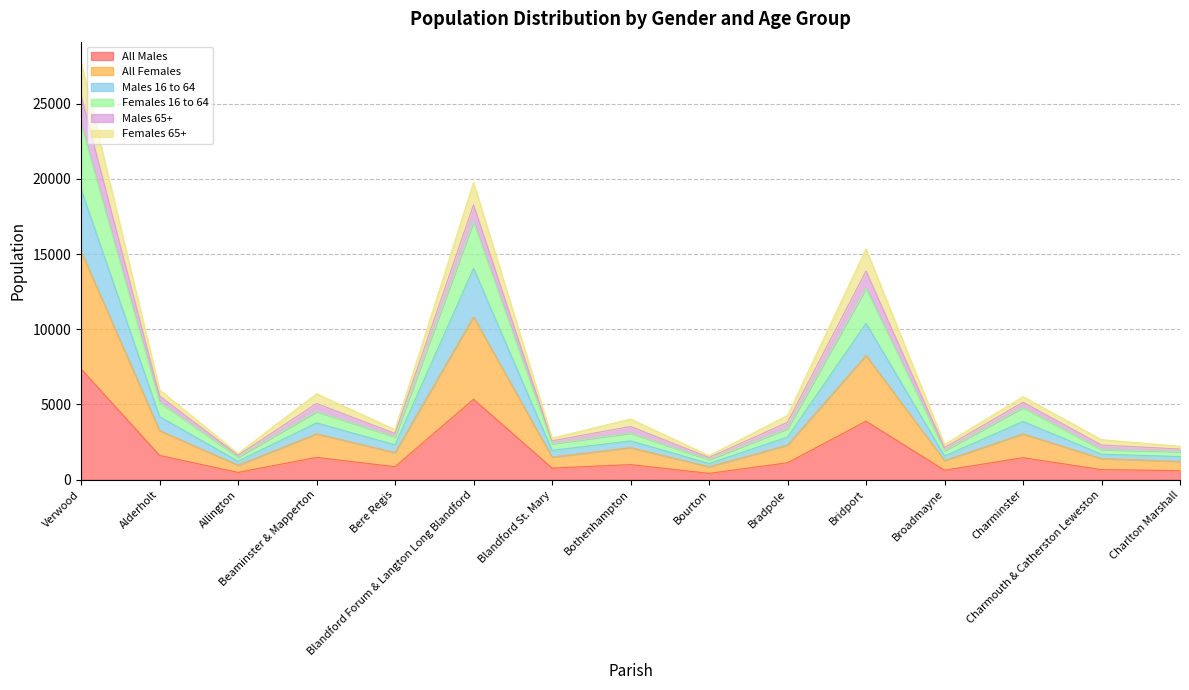

What is the maximum value for All Males?

7361